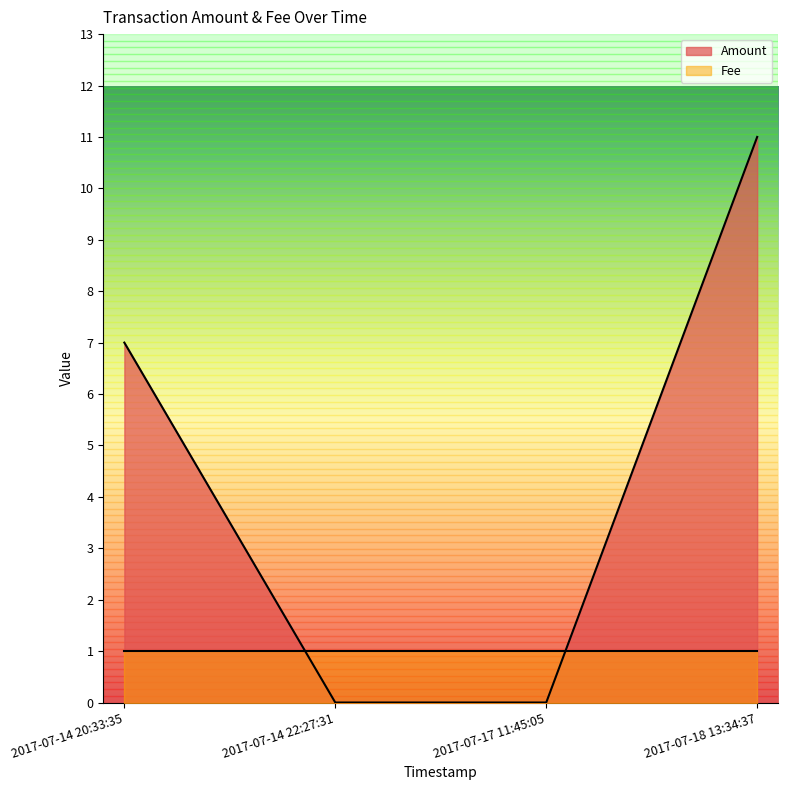

Reading left to right, what are all the values shown in this chart?

7	0	0	11